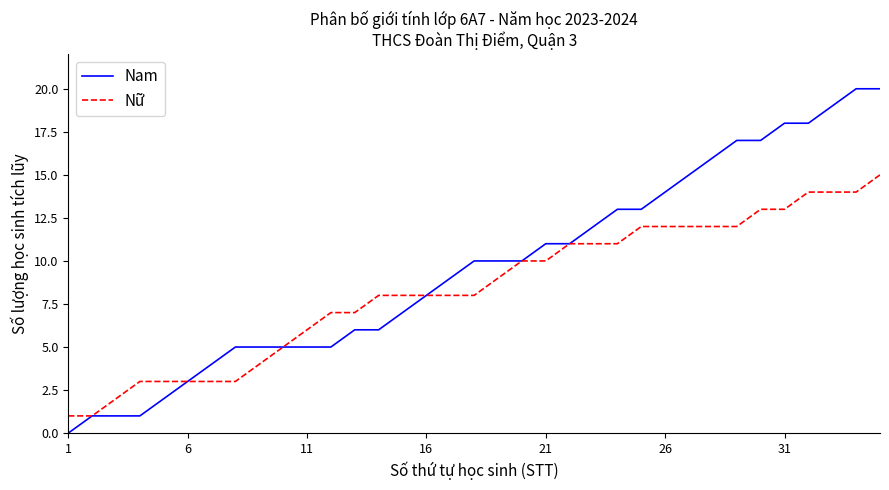

What is the sum of all Nam values?

337